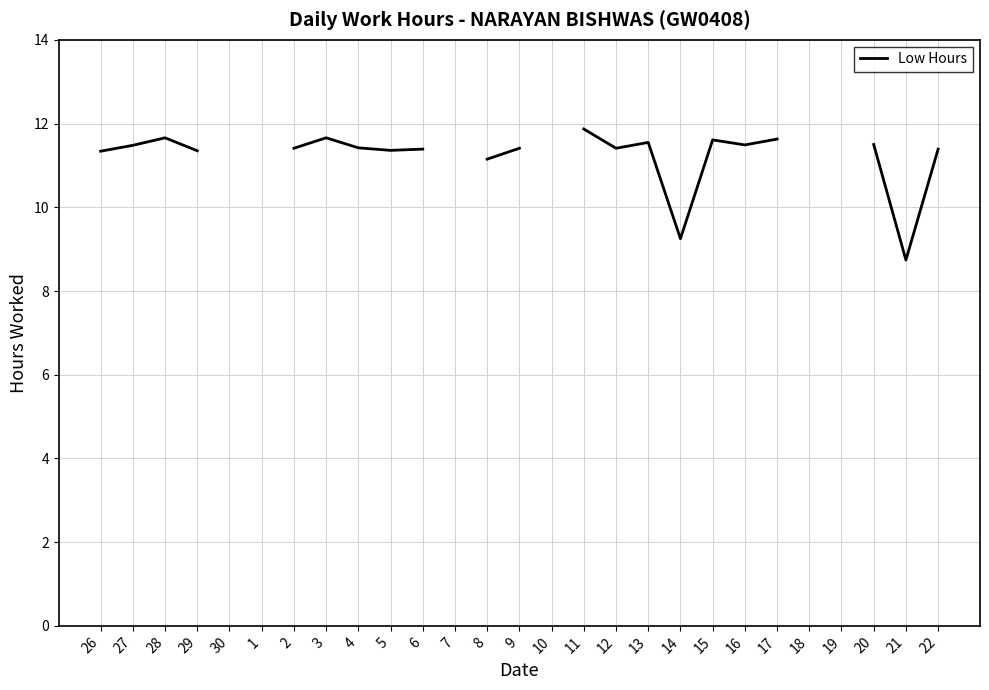

What is the difference between the values at 28 and 26?

0.3